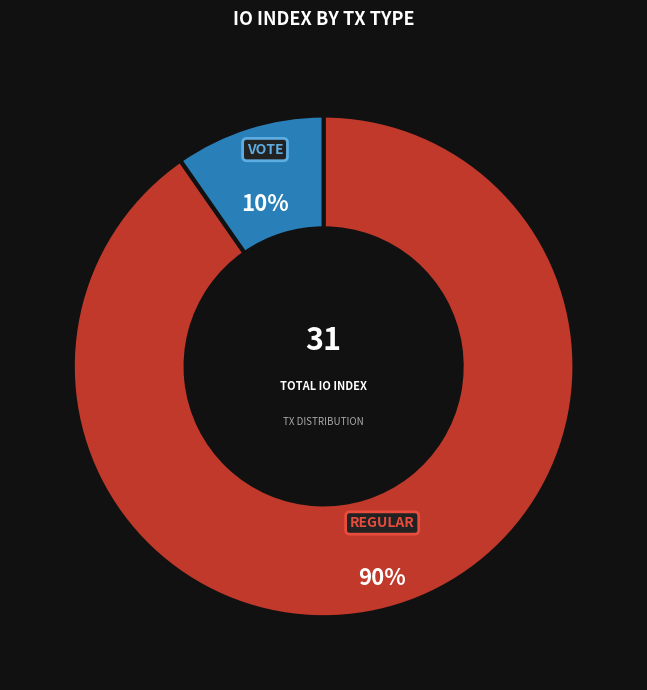

Does any single category account for the majority?

Yes